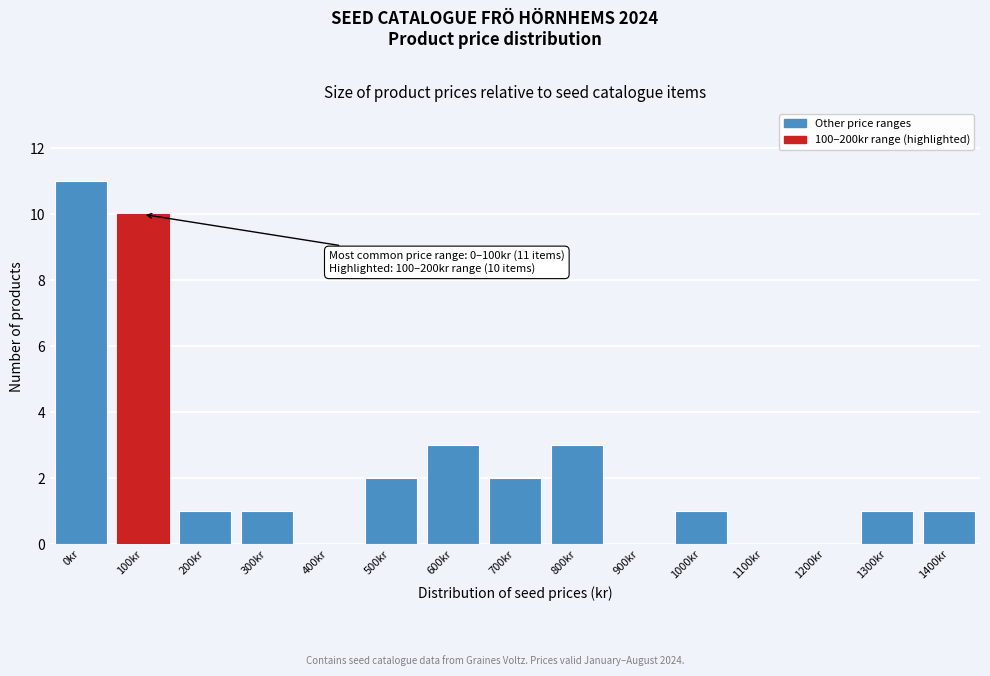

Reading left to right, transcribe all the data shown in this chart.

0kr=11	100kr=10	200kr=1	300kr=1	400kr=0	500kr=2	600kr=3	700kr=2	800kr=3	900kr=0	1000kr=1	1100kr=0	1200kr=0	1300kr=1	1400kr=1